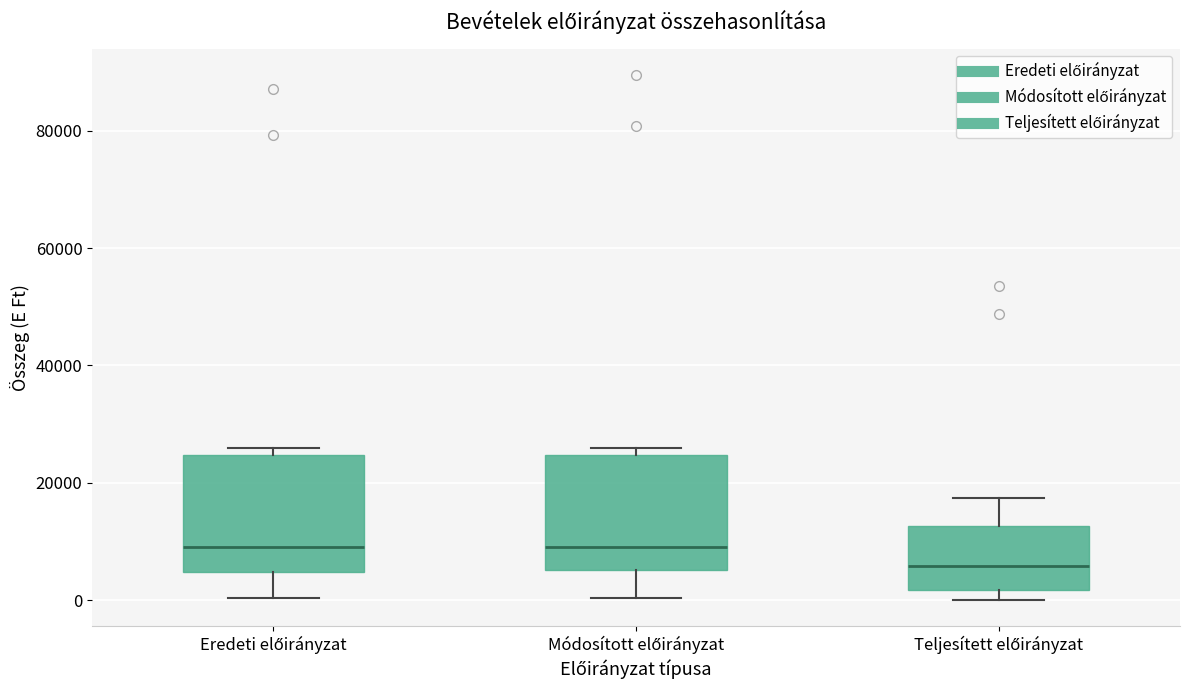

Where does the lower whisker of the box for Módosított előirányzat end on the y-axis? The values are not printed on the chart, so give them approximately, as read against the axis.

0